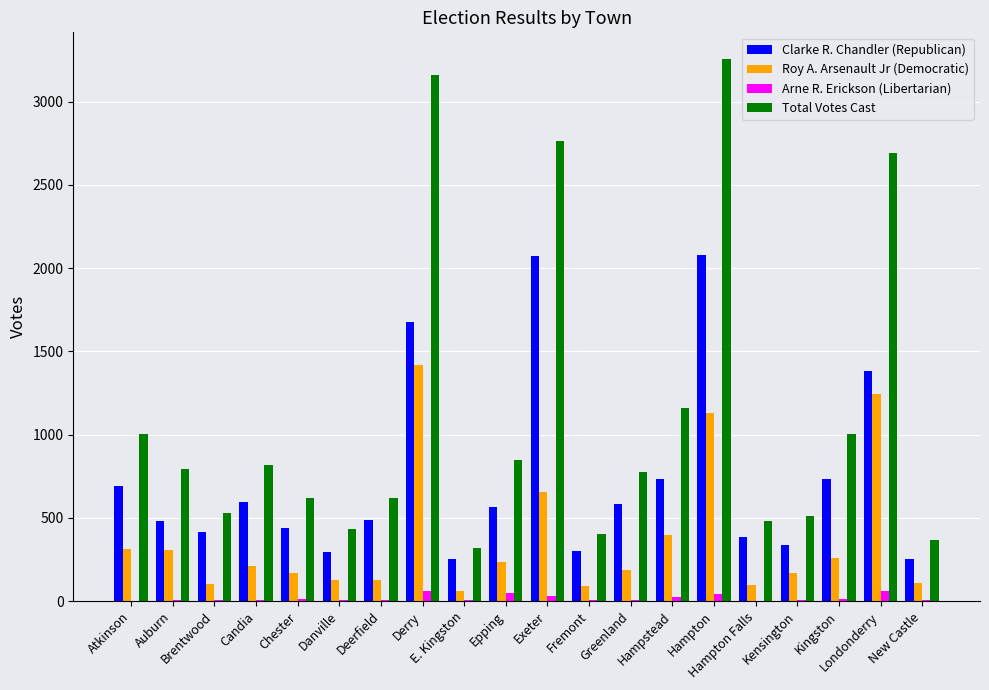

What is the sum of all Total Votes Cast values?

22564